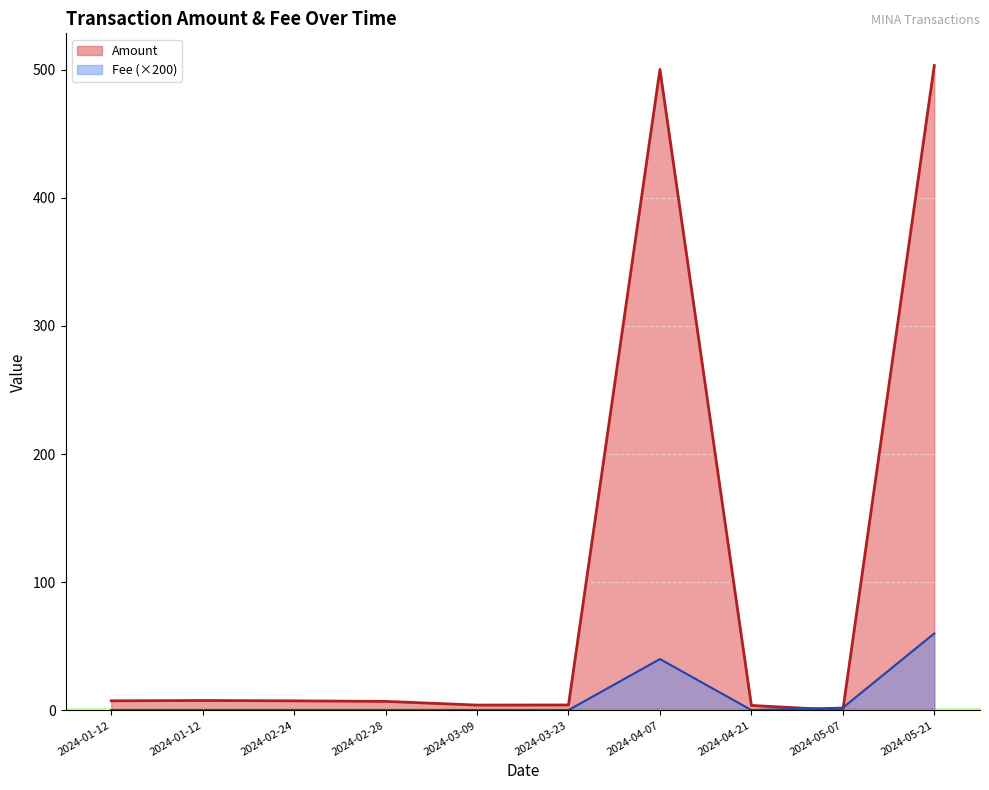

At how many categories does at least one series exceed 305?

2